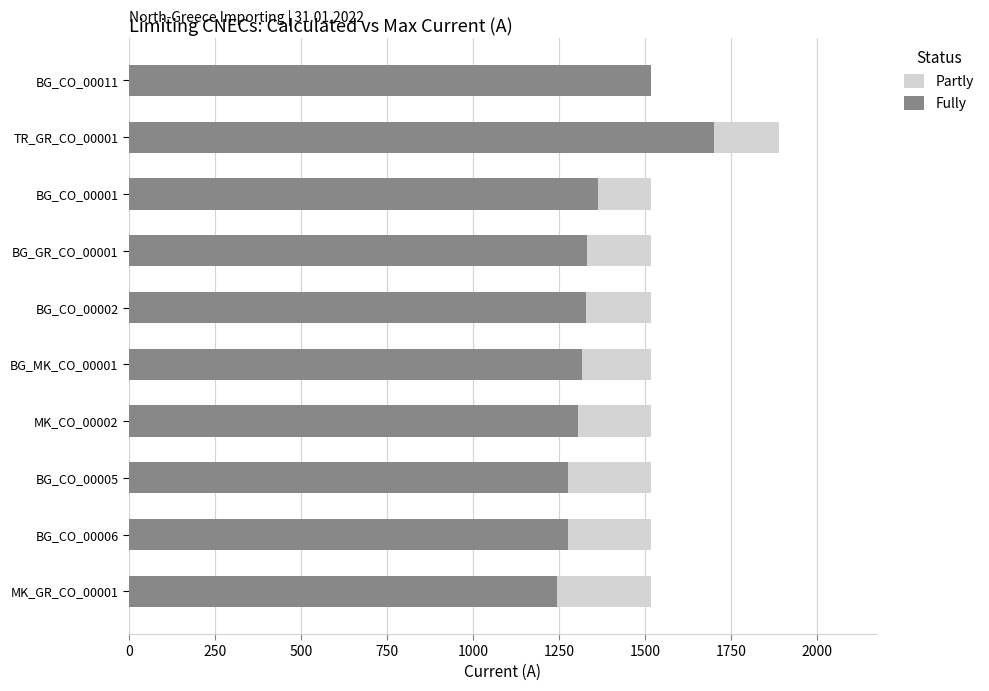

Which series has the largest total across all categories?

Partly